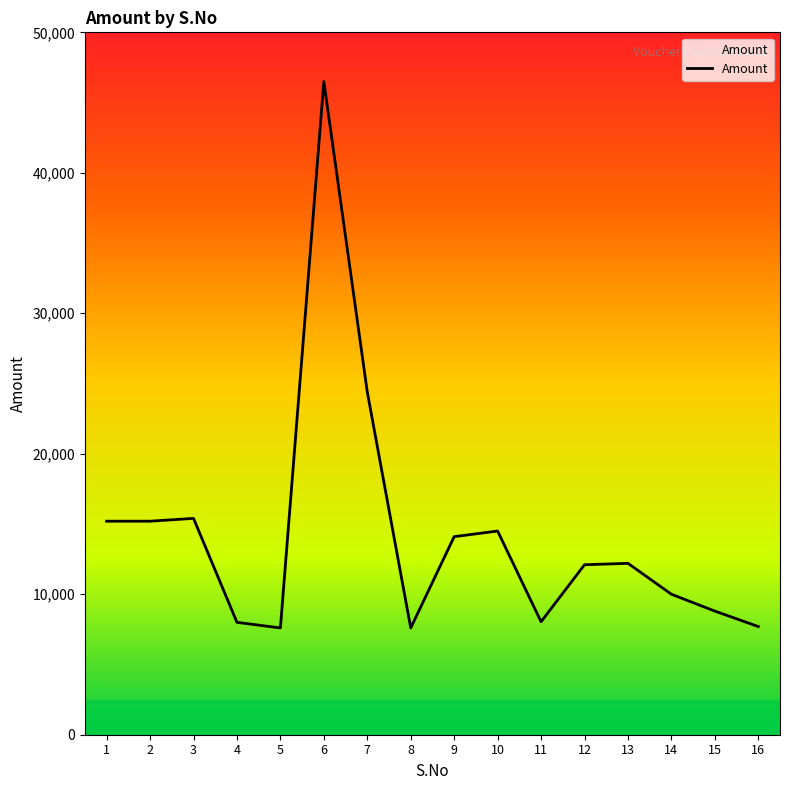

Where does the data first go above 12200?

1